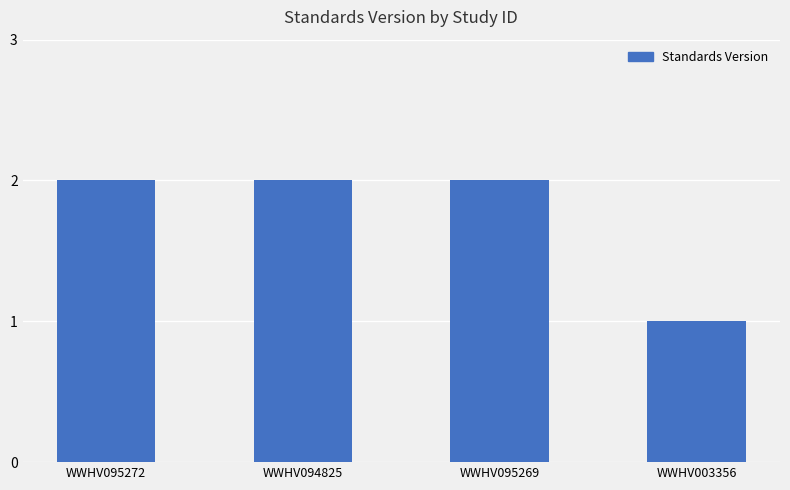

At which category does the chart reach its minimum across all series?

WWHV003356